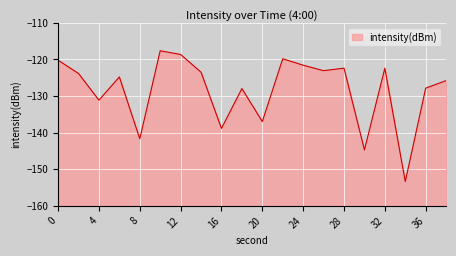

Which has a higher value, 12 or 34?

12